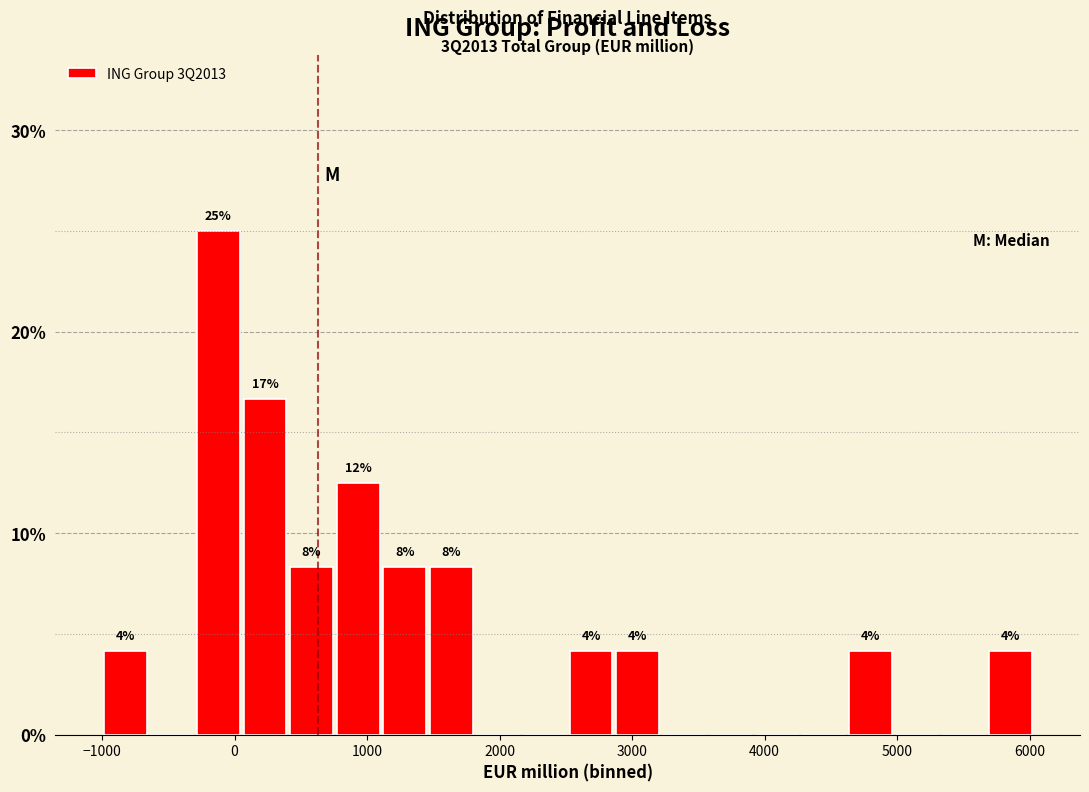

Around what value on the x-axis is the tallest bar? Give the approximate position of its centre, as read against the axis.

-100